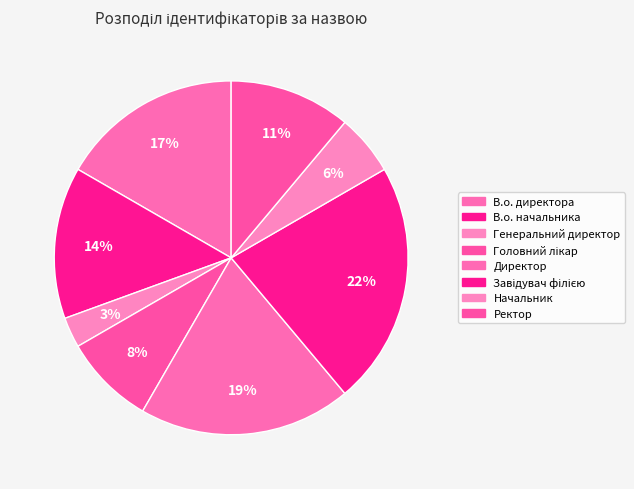

Does any single category account for the majority?

No